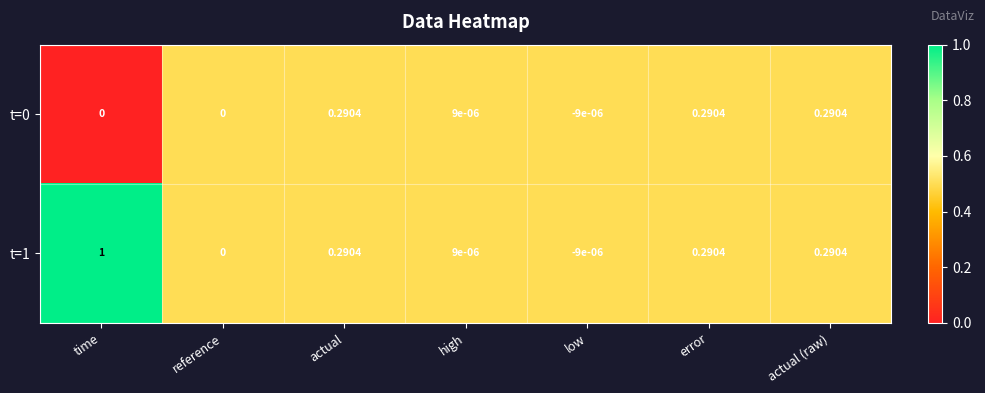

At which label is t=1 closest to 0?

reference